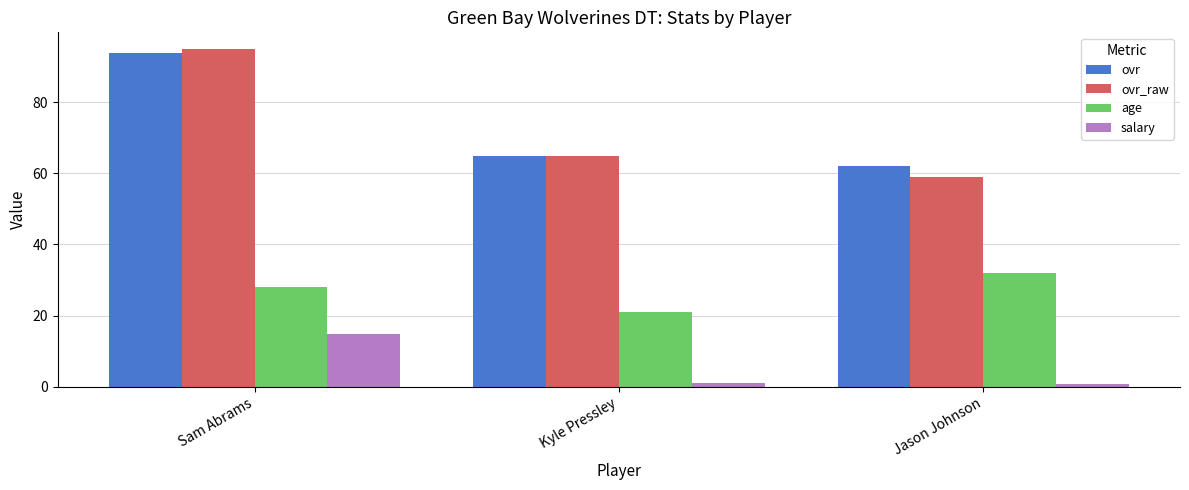

Which series changed the most between Sam Abrams and Kyle Pressley?

ovr_raw